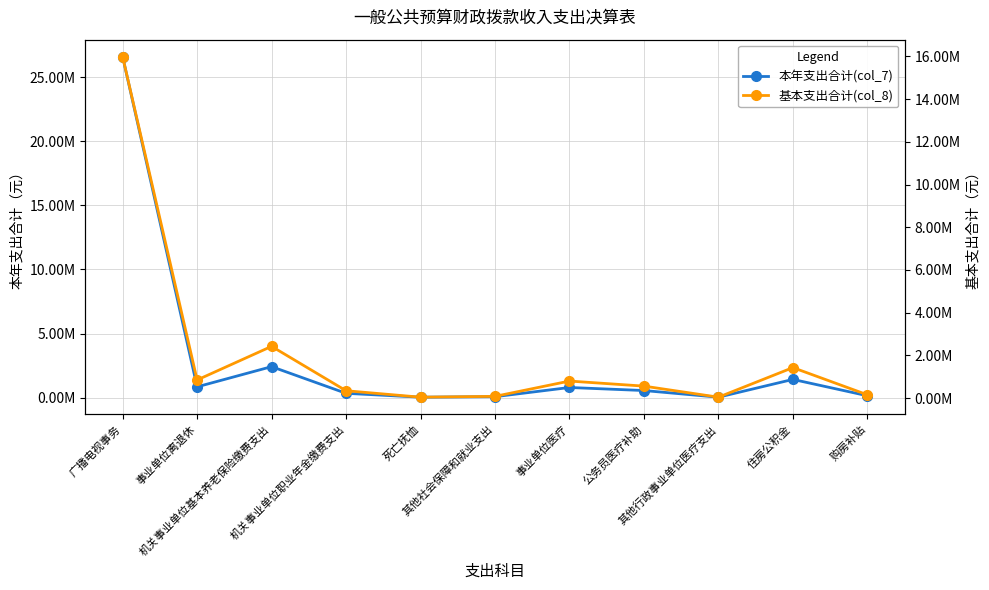

How many lines are shown in the chart?

2